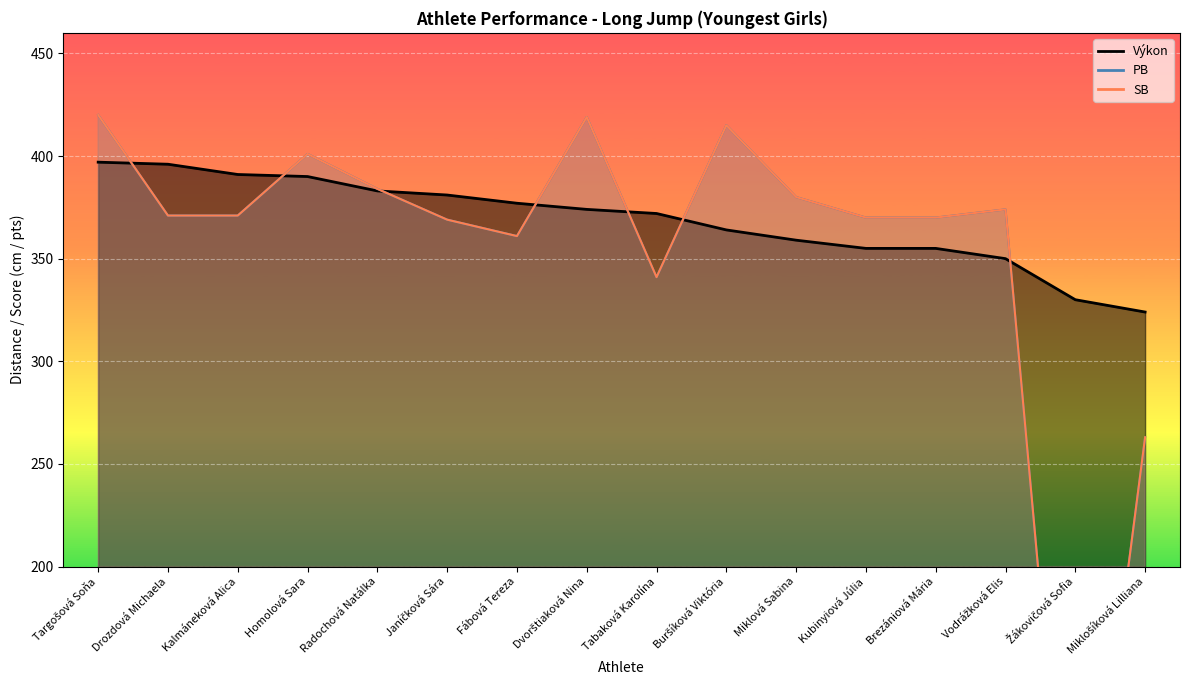

Which series has the largest total across all categories?

Výkon